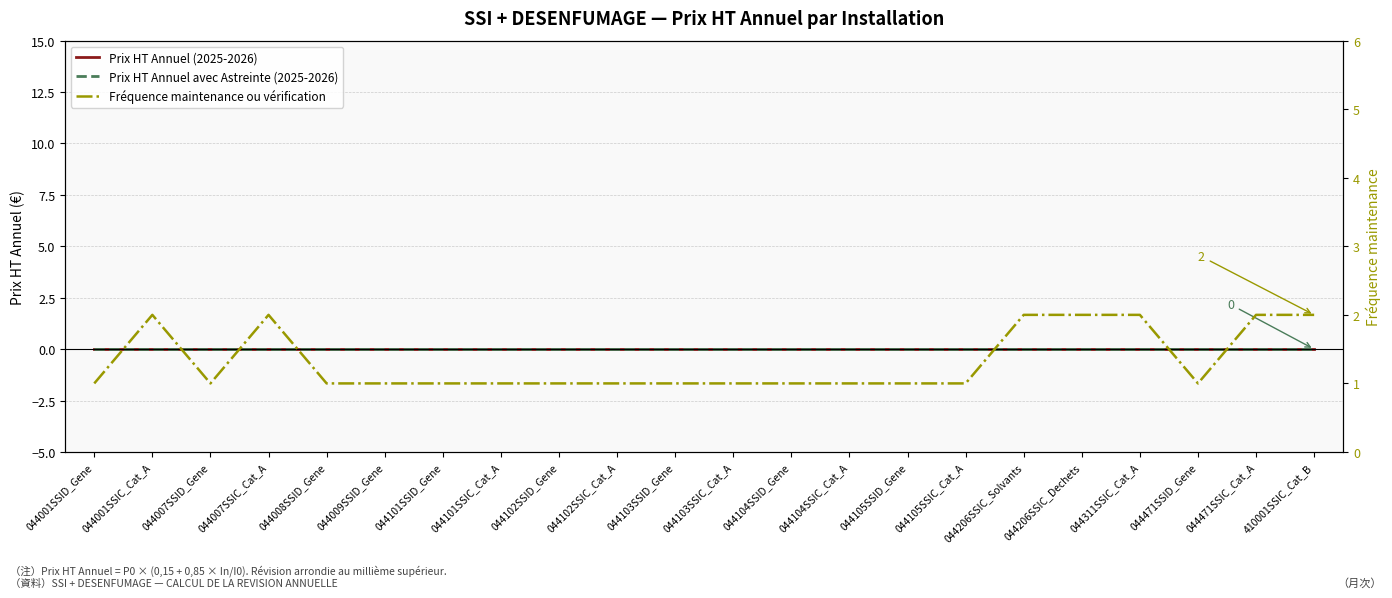

What position from the left is 044007SSID_Gene?

3